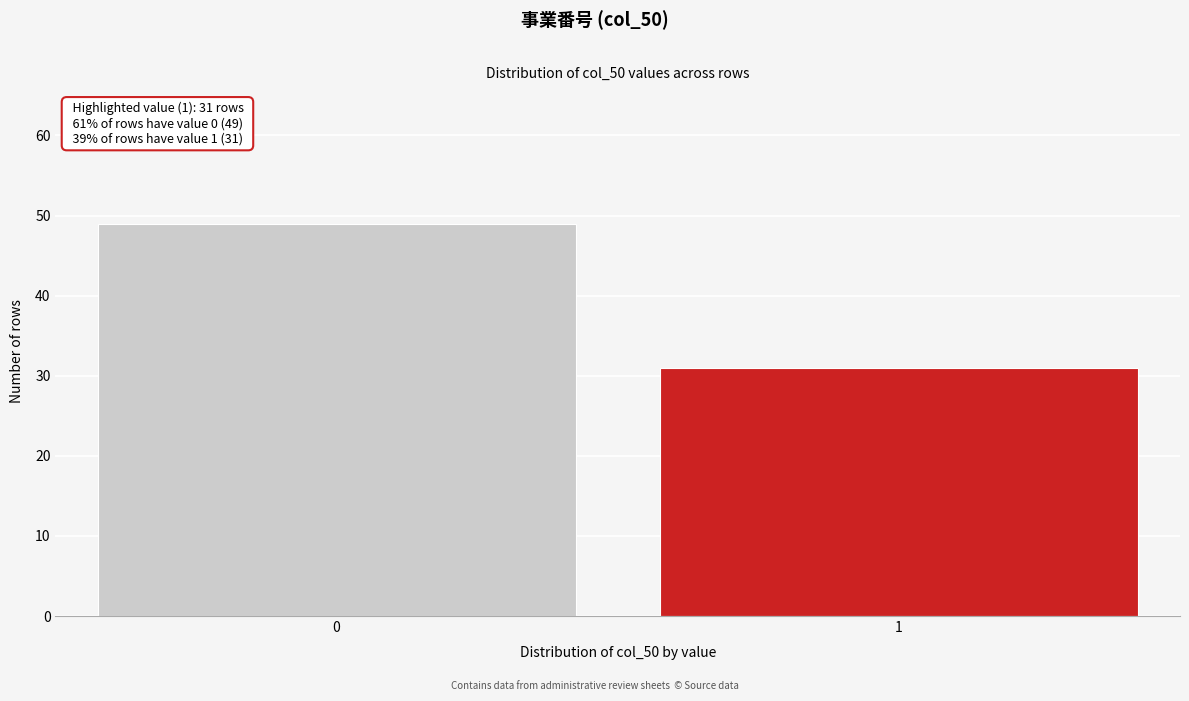

Reading right to left, what are all the values shown in this chart?

1=31	0=49